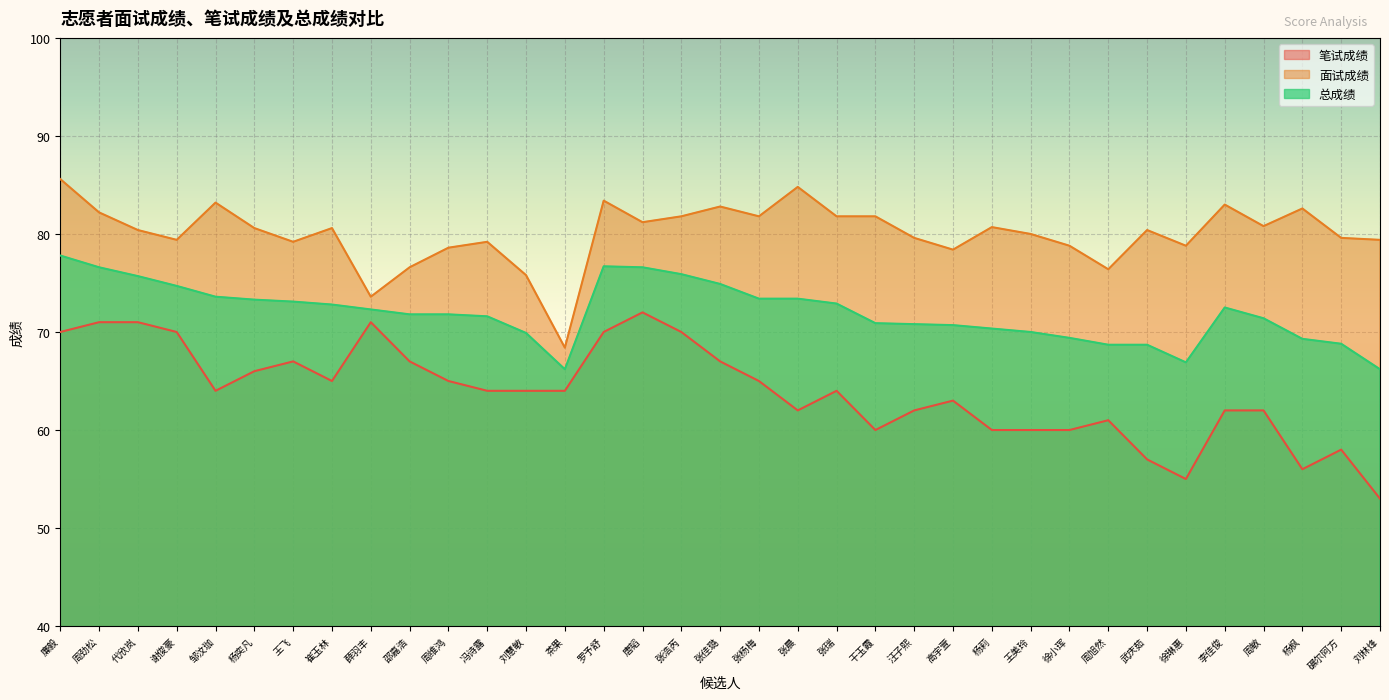

At which category is the sum across all series the highest?

廉毅